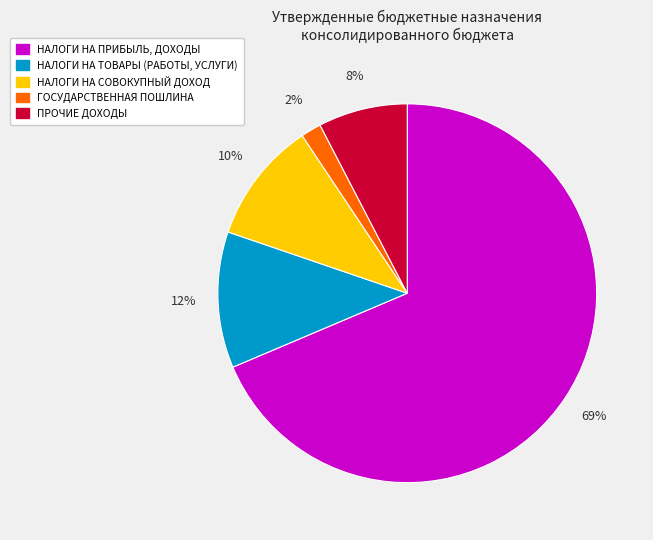

Rank the categories by value from highest to lowest.

НАЛОГИ НА ПРИБЫЛЬ, ДОХОДЫ, НАЛОГИ НА ТОВАРЫ (РАБОТЫ, УСЛУГИ), НАЛОГИ НА СОВОКУПНЫЙ ДОХОД, ПРОЧИЕ ДОХОДЫ, ГОСУДАРСТВЕННАЯ ПОШЛИНА